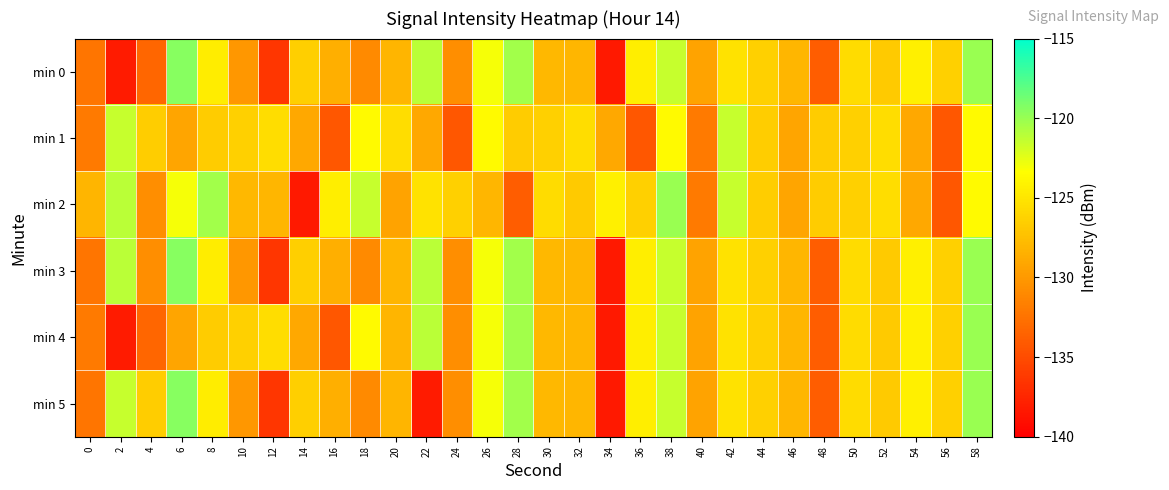

What is the greatest value displayed?

-119.5